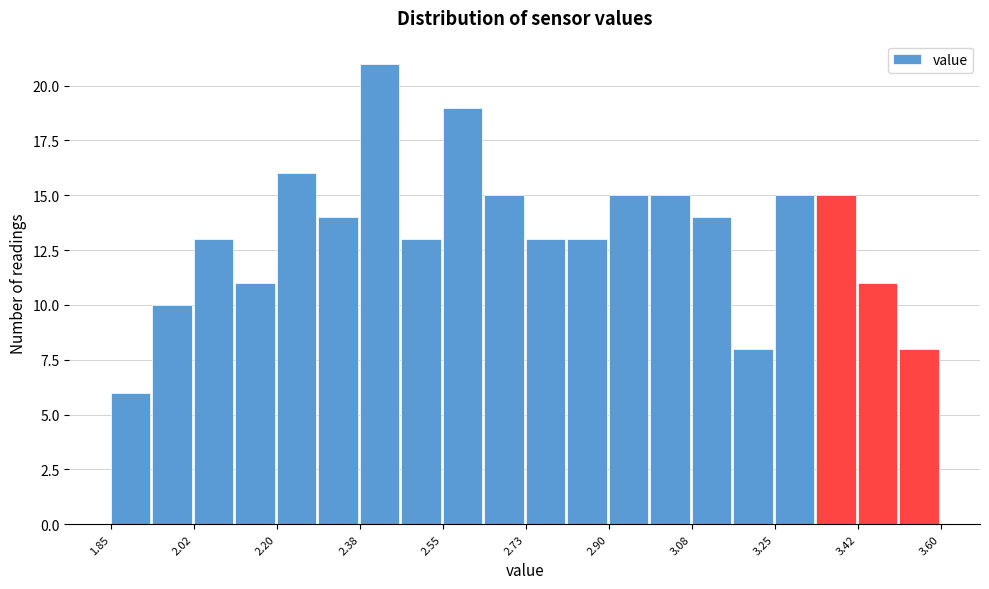

Which range on the x-axis has the tallest bar?

2.38 to 2.46